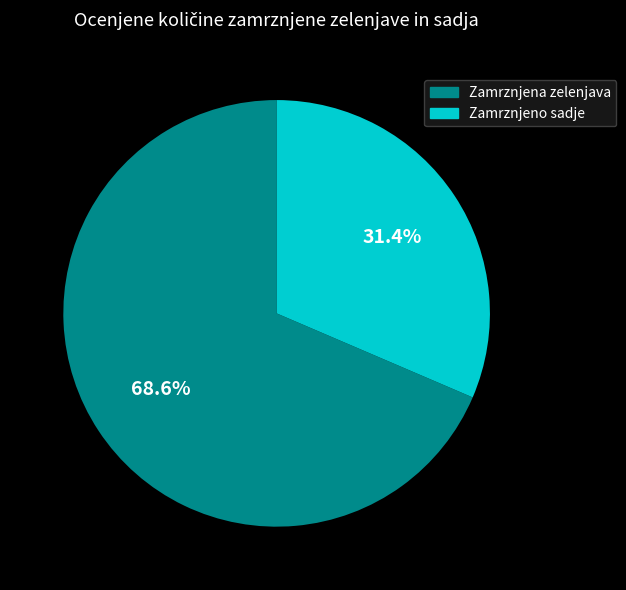

Is there a majority slice in this chart?

Yes